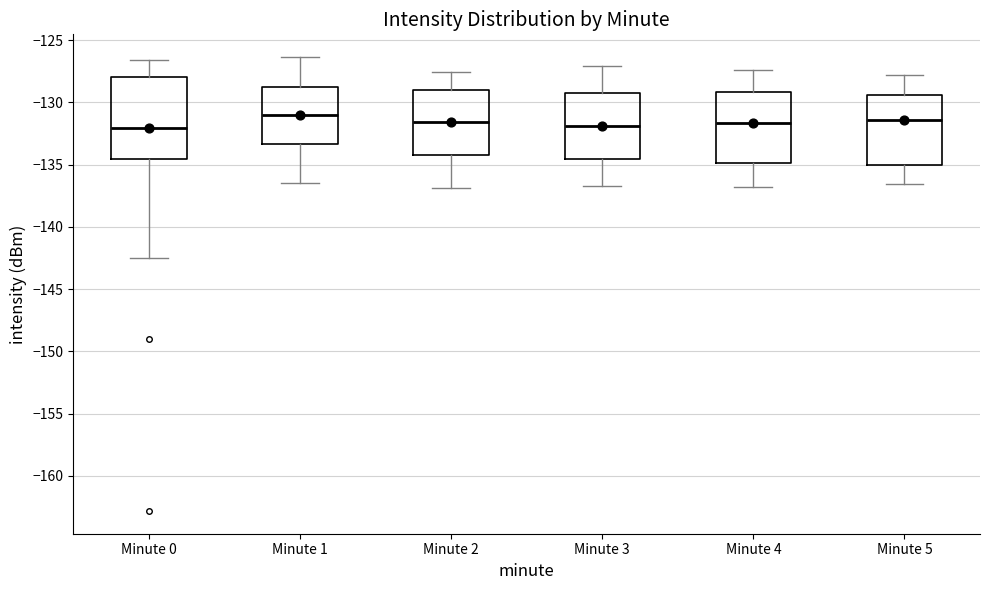

Reading left to right, transcribe this box plot: for each box, give where its median line is, the range the box spans, and where its two whiskers end, as read against the y-axis. The values are not printed on the chart, so give them approximately, as read against the axis.

Minute 0: median -132.0, box -134.5 to -128.0, whiskers -142.5 to -126.5
Minute 1: median -131.0, box -133.5 to -129.0, whiskers -136.5 to -126.5
Minute 2: median -131.5, box -134.0 to -129.0, whiskers -137.0 to -127.5
Minute 3: median -132.0, box -134.5 to -129.0, whiskers -136.5 to -127.0
Minute 4: median -131.5, box -135.0 to -129.0, whiskers -137.0 to -127.5
Minute 5: median -131.5, box -135.0 to -129.5, whiskers -136.5 to -128.0